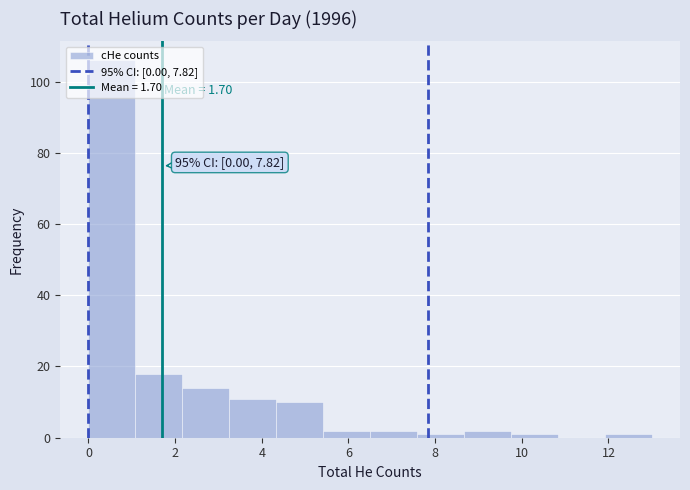

Which range on the x-axis has the tallest bar?

0.0 to 1.0